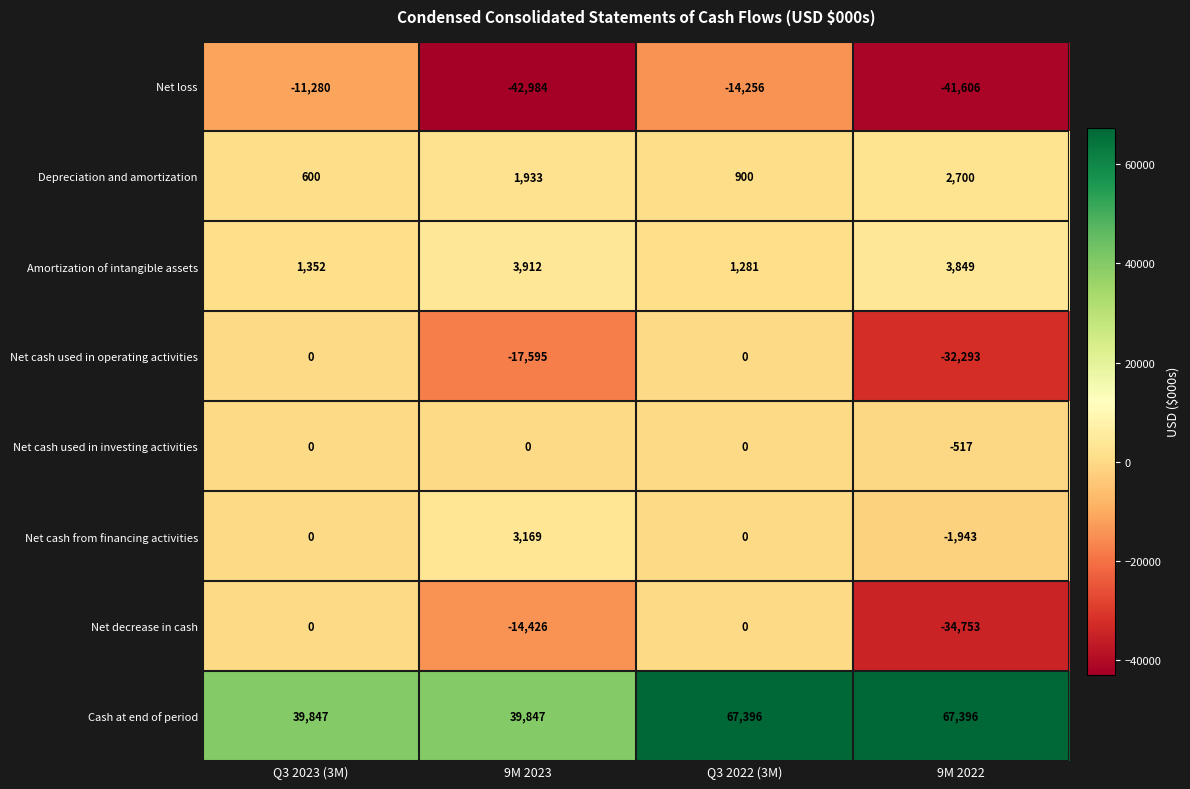

What is the total value across all series at 9M 2023?

-26144